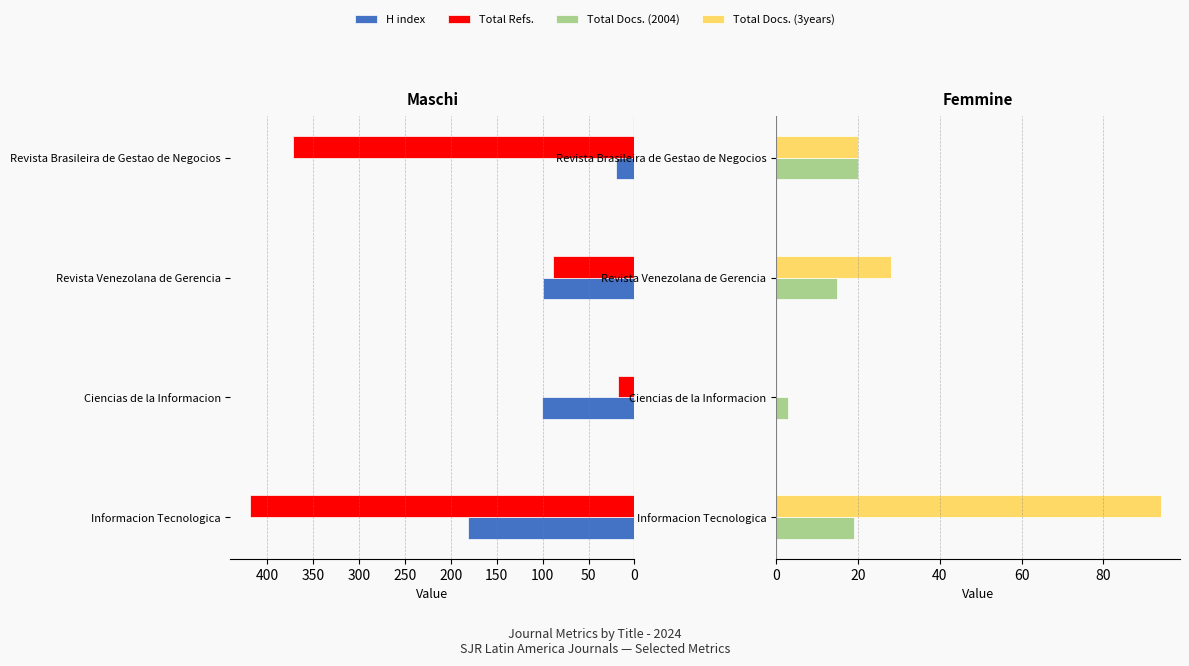

The value of H index at Revista Venezolana de Gerencia is 146. True or false?

False